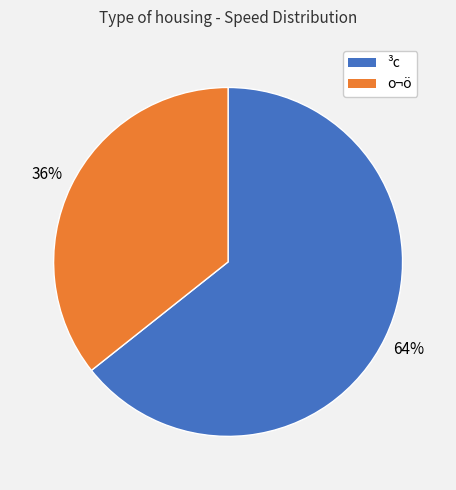

What percentage is the ³c slice, to the nearest percent?

64%